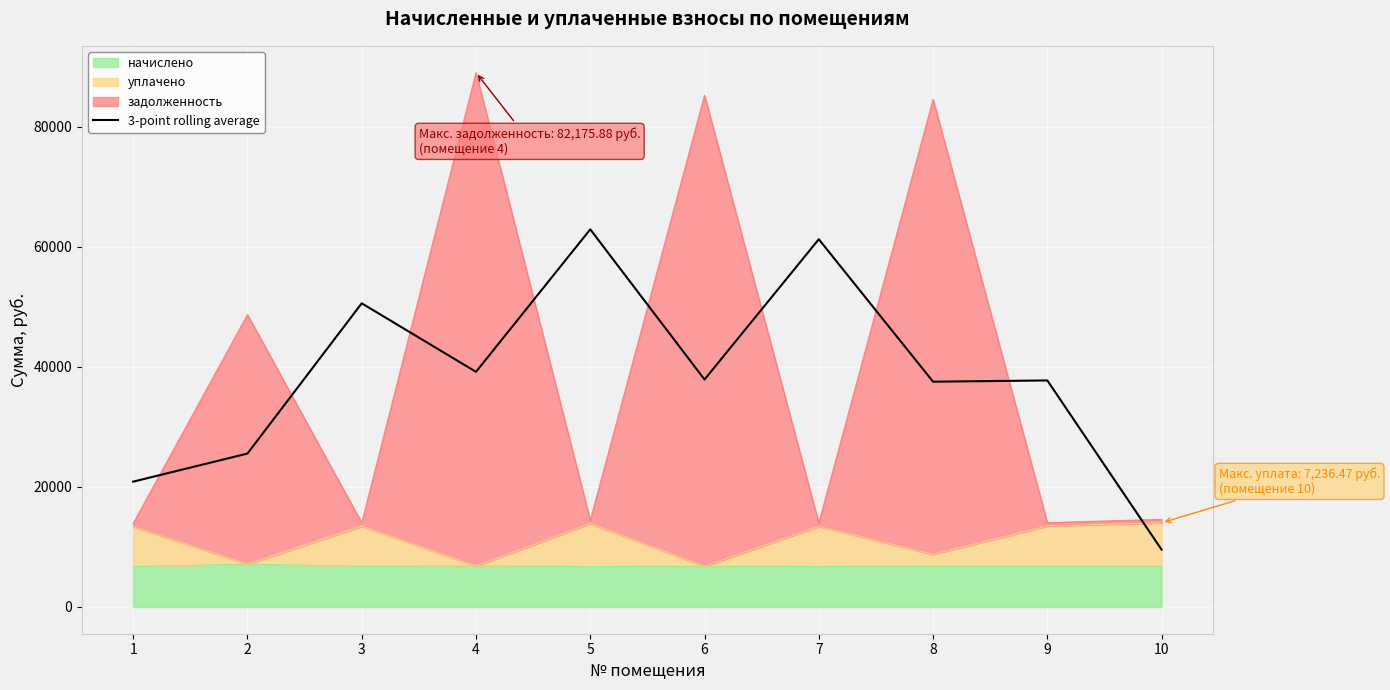

What value does the data have at 3?

50575.0